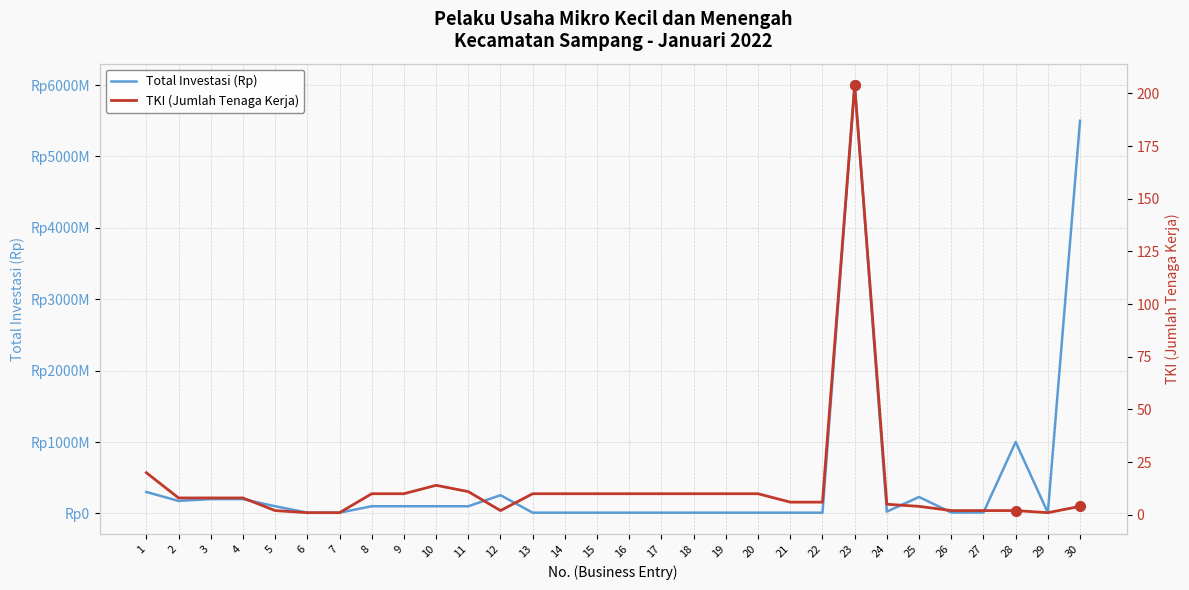

Reading right to left, list all the values displayed in this chart.

Total Investasi (Rp): 5500000000	10000000	1000005000	12500000	12500000	230000000	25000000	6000000000	10000000	10000000	10000000	10000000	10000000	10000000	10000000	10000000	10000000	10000000	255000000	100000000	100000000	100000000	100000000	10000000	10000000	100000000	200000000	200000000	175000000	300000000
TKI (Jumlah Tenaga Kerja): 4	1	2	2	2	4	5	204	6	6	10	10	10	10	10	10	10	10	2	11	14	10	10	1	1	2	8	8	8	20